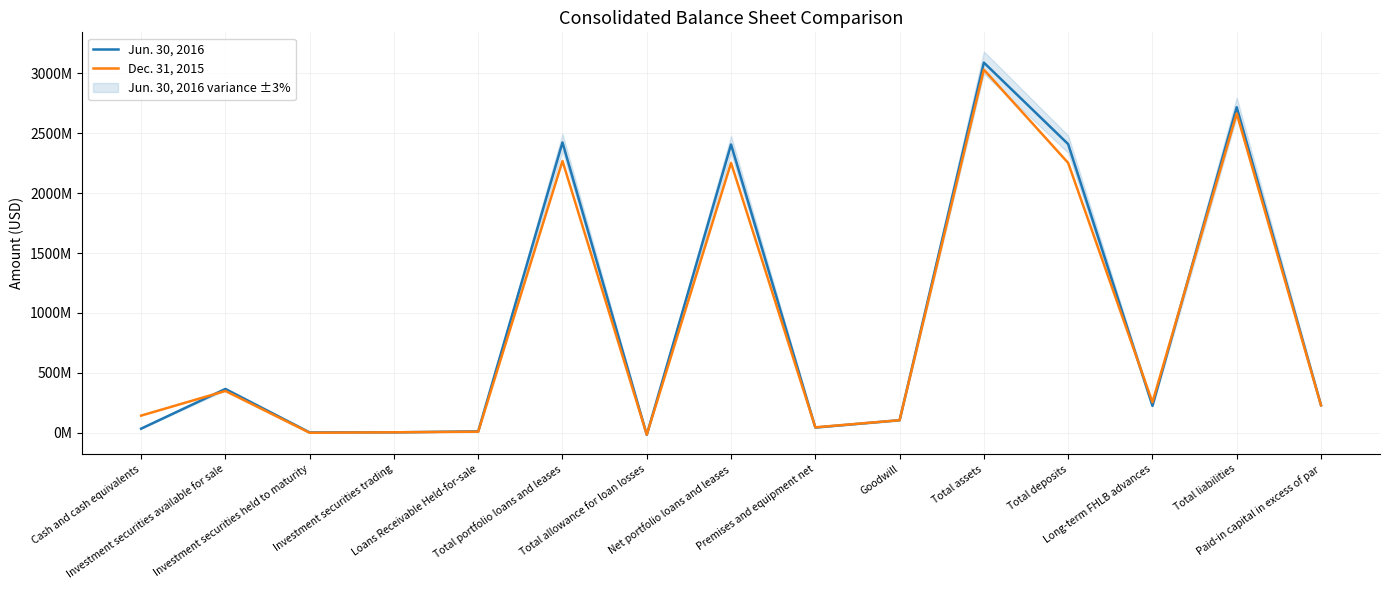

The value of Jun. 30, 2016 at Cash and cash equivalents is 34191000. True or false?

True